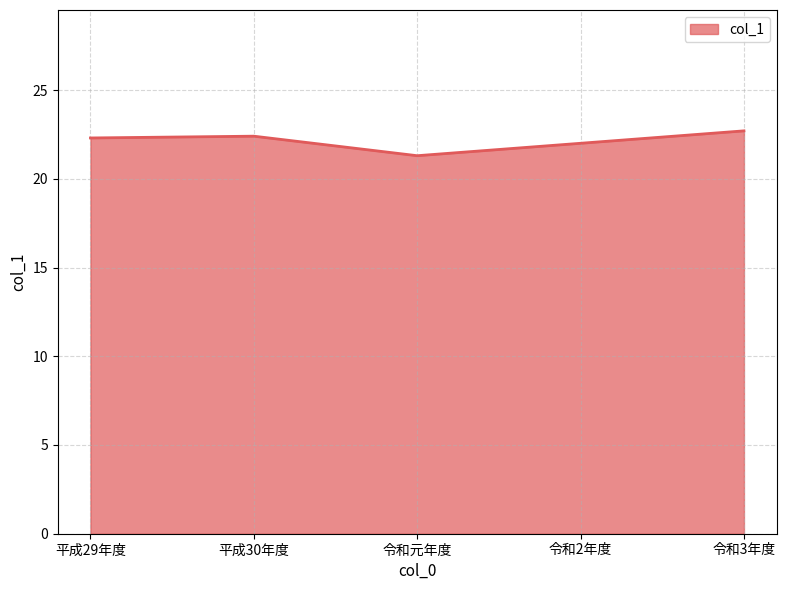

What is the greatest value displayed?

22.7